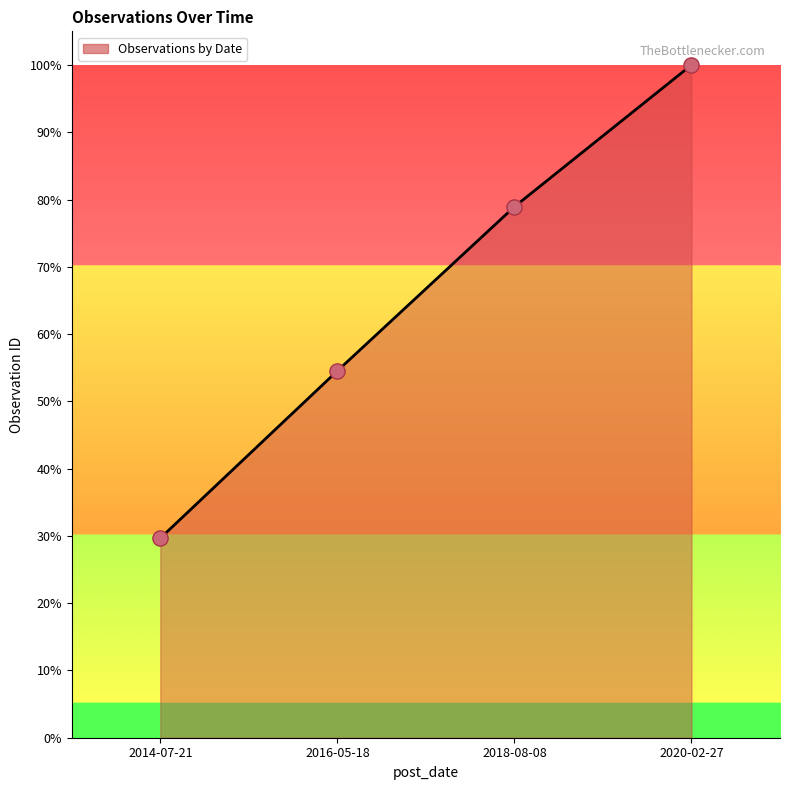

What is the change in value from 2014-07-21 to 2016-05-18?

+24.9